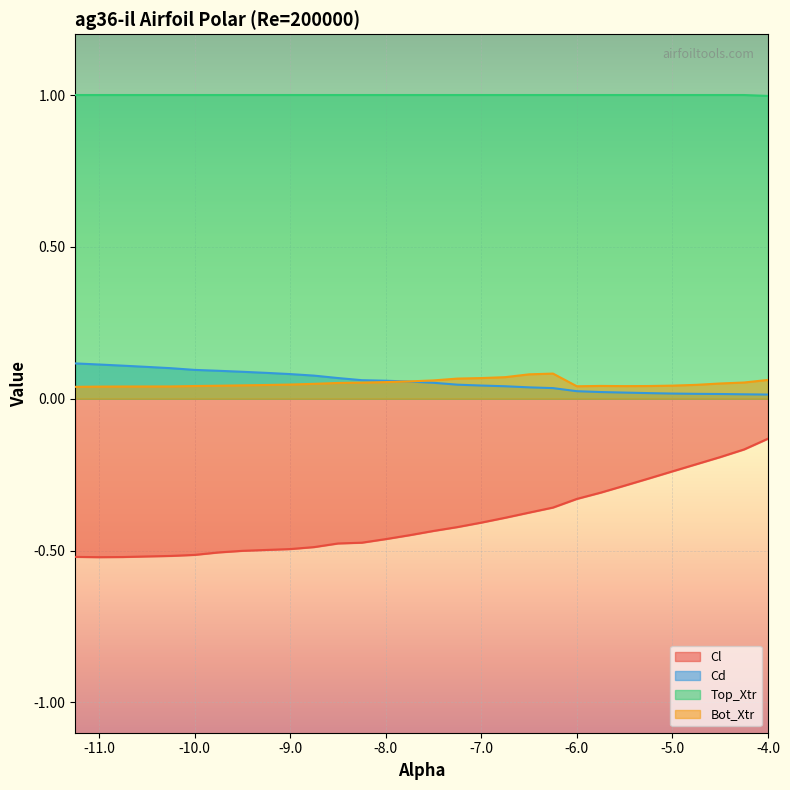

What is the difference between the second highest and minimum values in the Cd series?

0.1